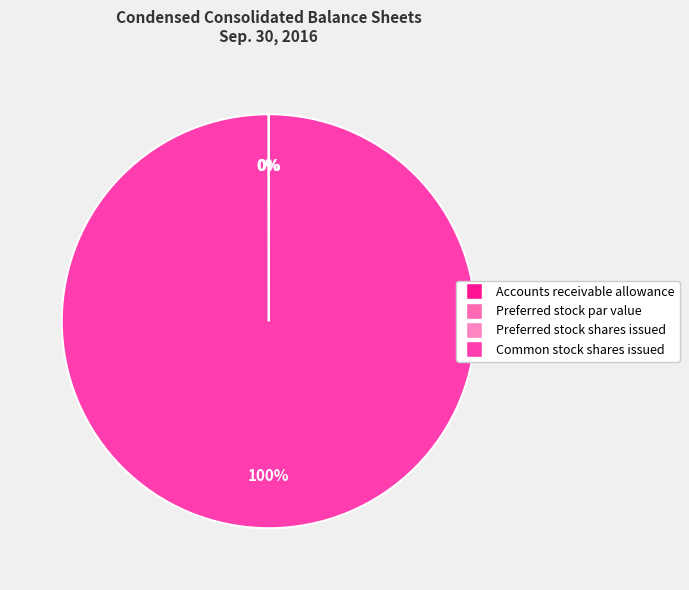

Approximately how many times larger is the value at Accounts receivable allowance compared to Preferred stock par value?

5174.0